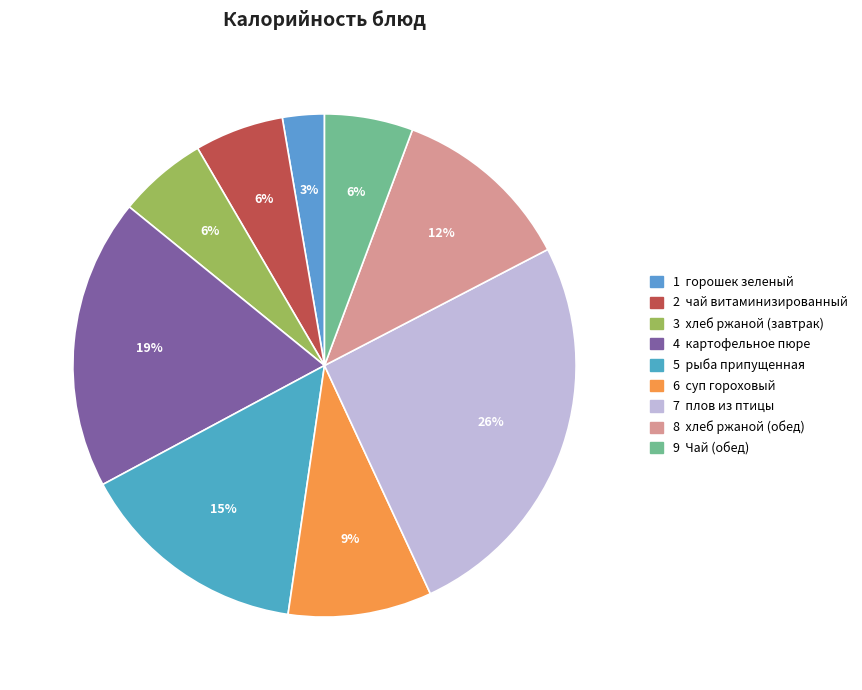

Count the number of slices in the pie.

9